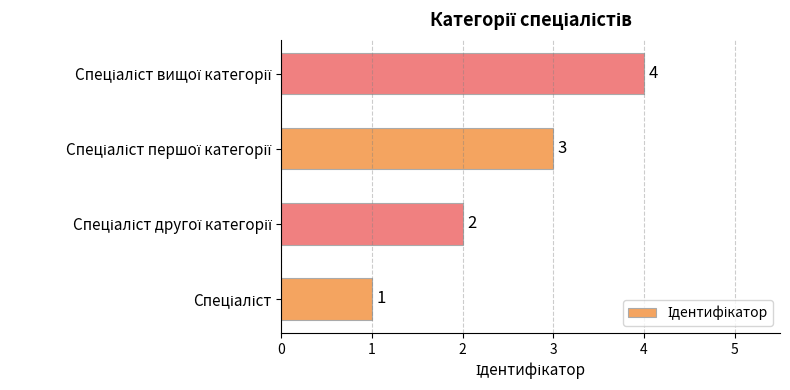

What is the greatest value displayed?

4